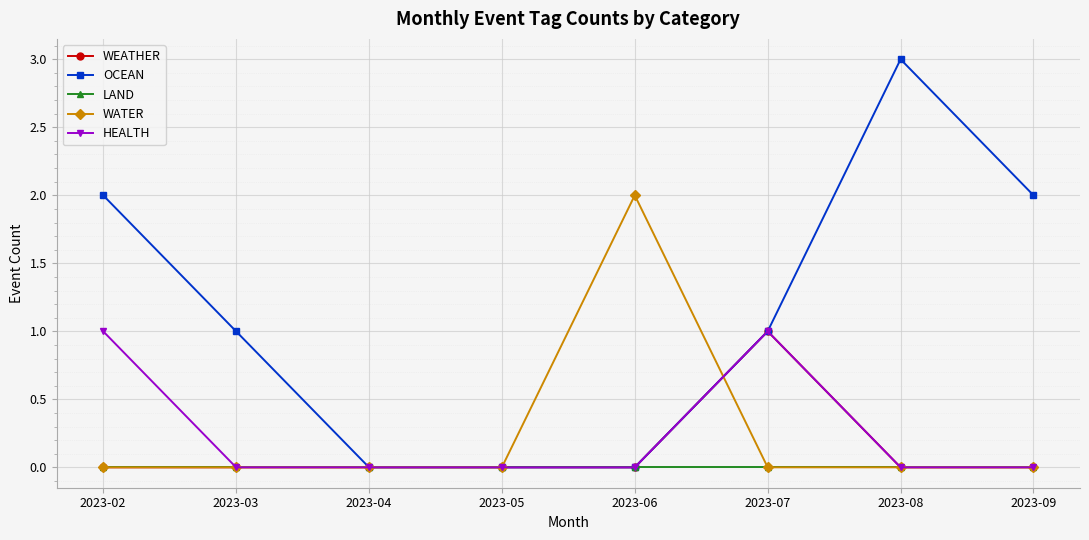

Which series has the widest spread of values?

OCEAN